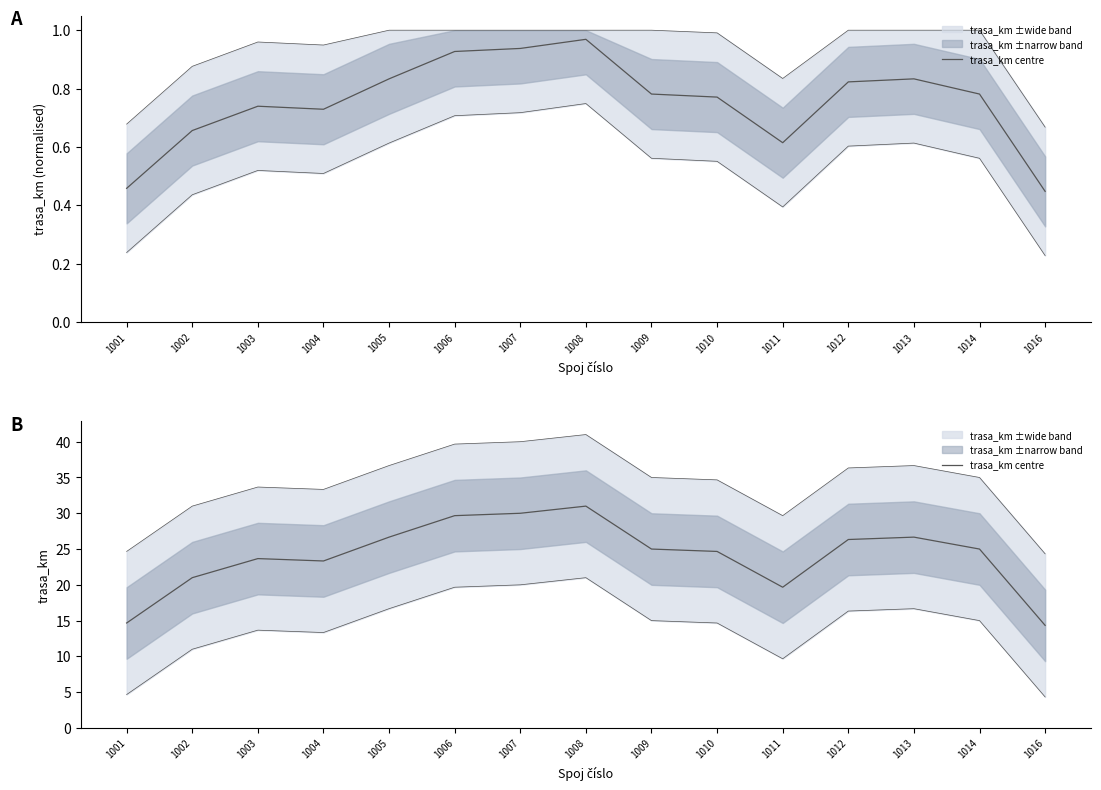

Which category has the lowest value across all series?

1016